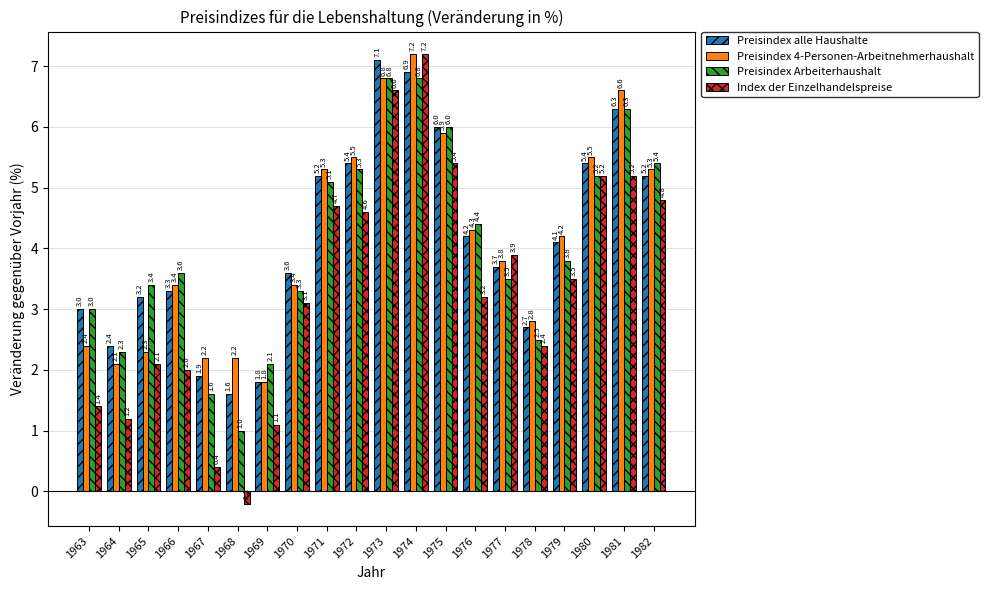

At how many categories does at least one series exceed 0?

20